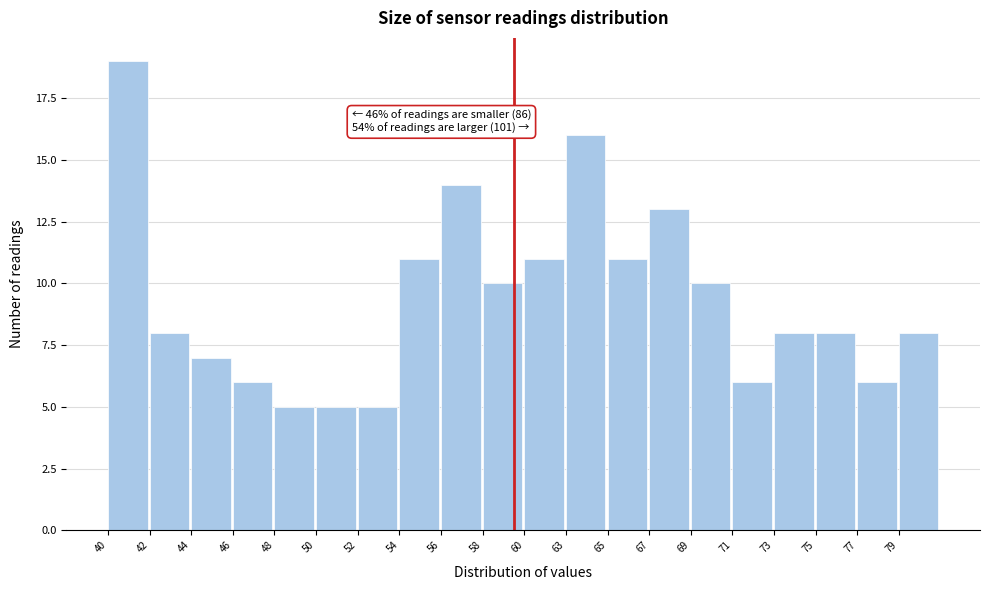

Reading left to right, what are all the values shown in this chart?

40=19	42=8	44=7	46=6	48=5	50=5	52=5	54=11	56=14	58=10	60=11	63=16	65=11	67=13	69=10	71=6	73=8	75=8	77=6	79=8